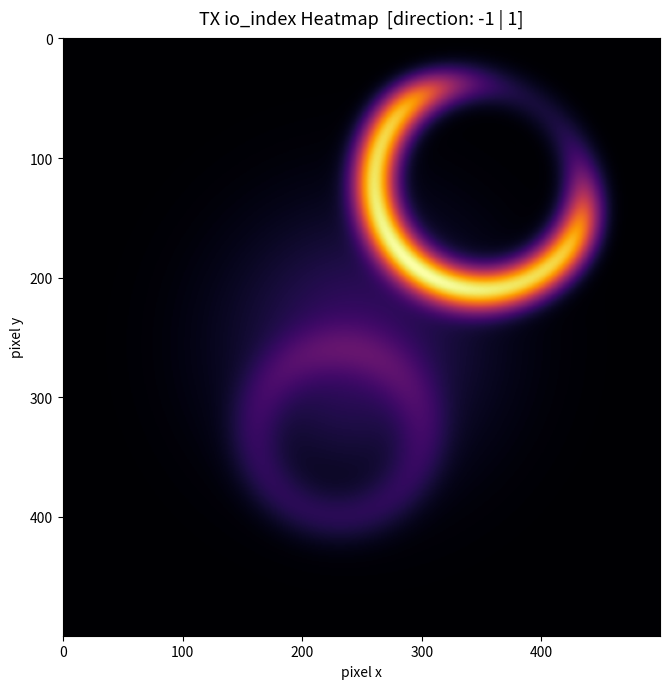

Which has a higher value, io_index or direction?

io_index